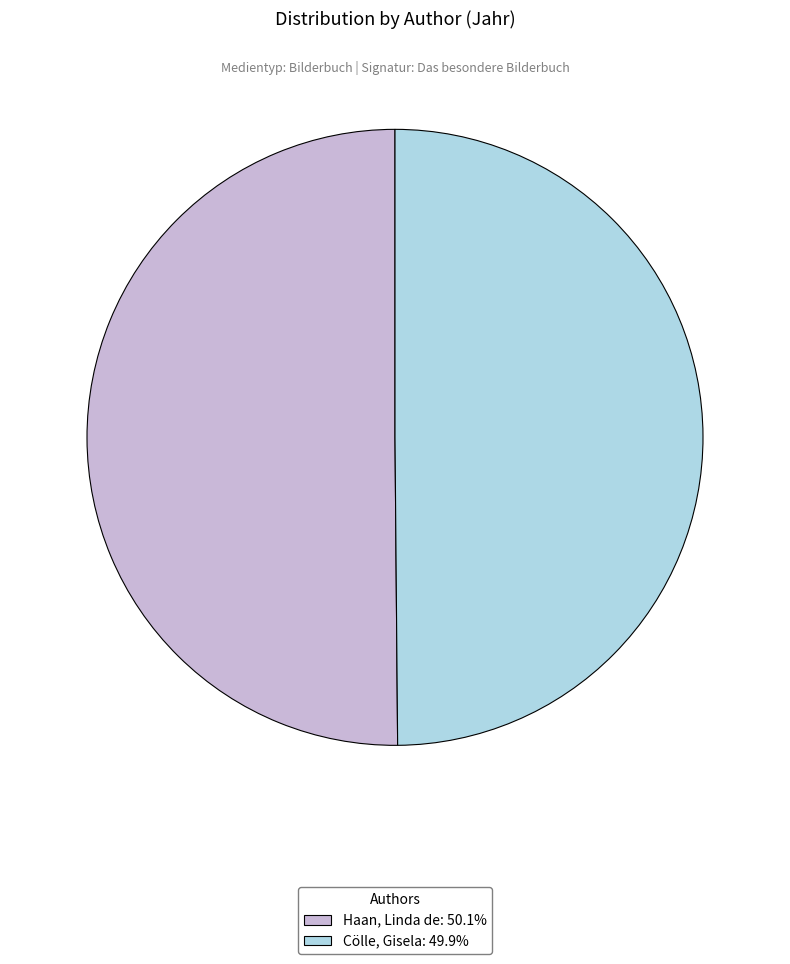

Approximately how many times larger is the value at Cölle, Gisela: 49.9% compared to Haan, Linda de: 50.1%?

1.0